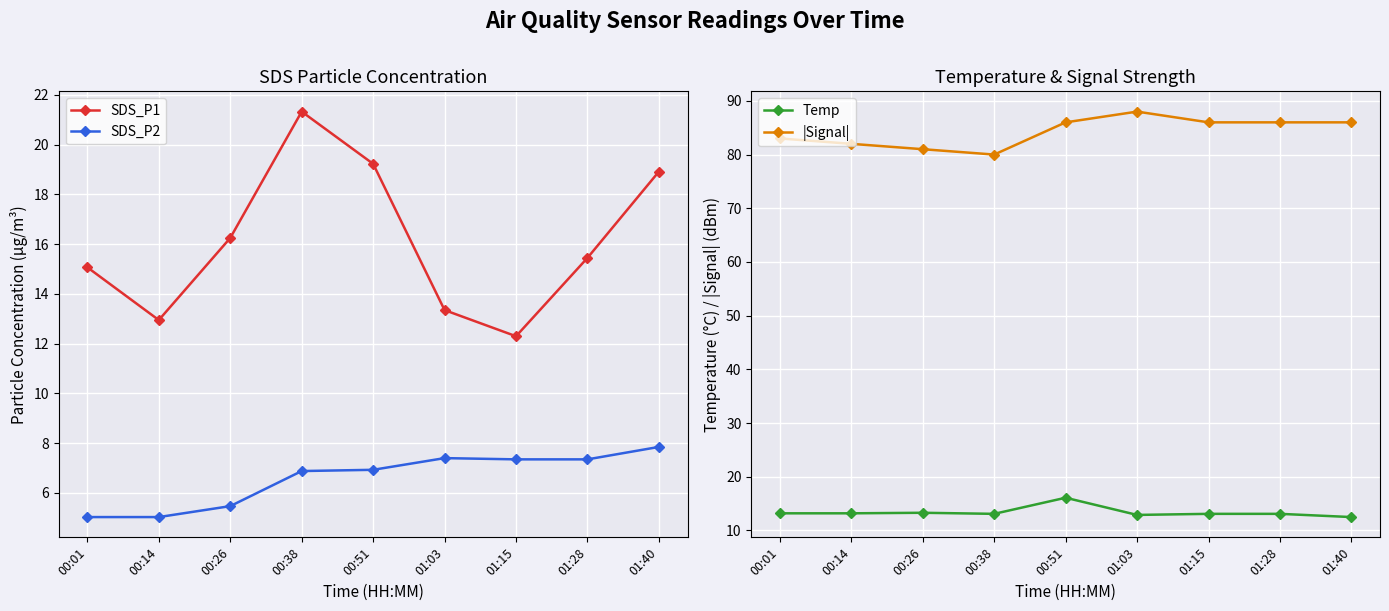

Which series has the largest total across all categories?

|Signal|